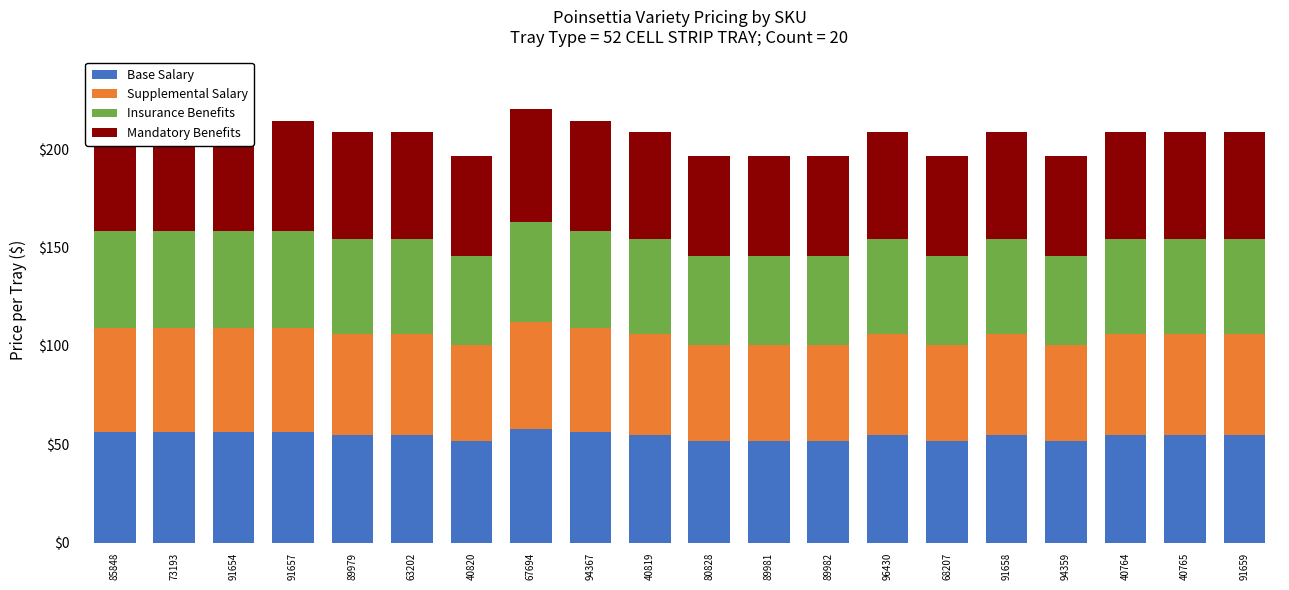

What is the total value across all series at 85848?

214.3